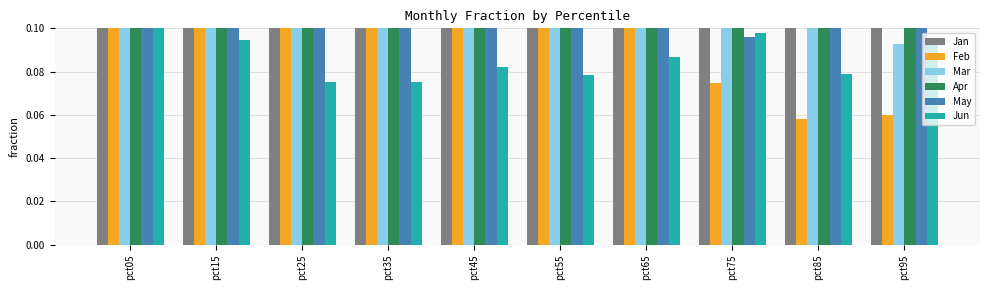

Which series changed the most between pct55 and pct85?

Apr